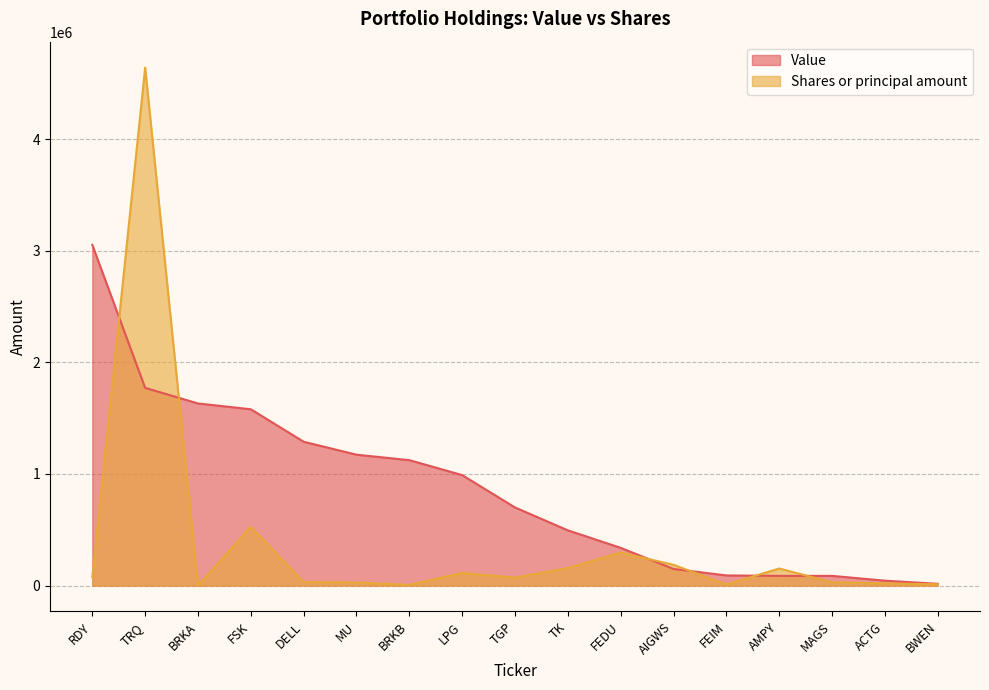

Which series has the largest total across all categories?

Value